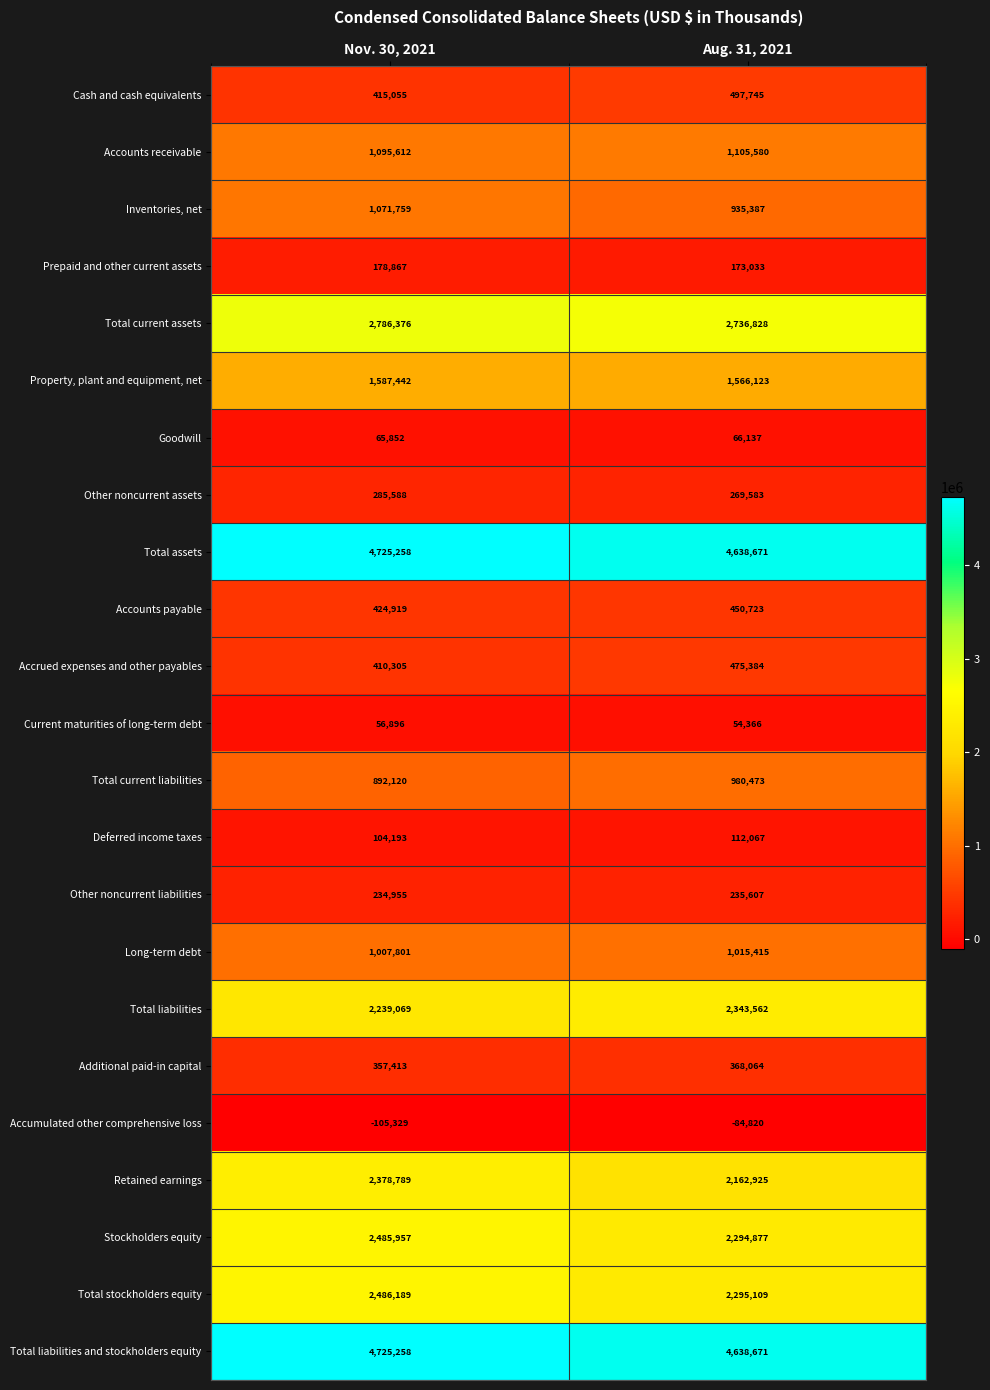

What is the maximum value shown in the chart?

4725258